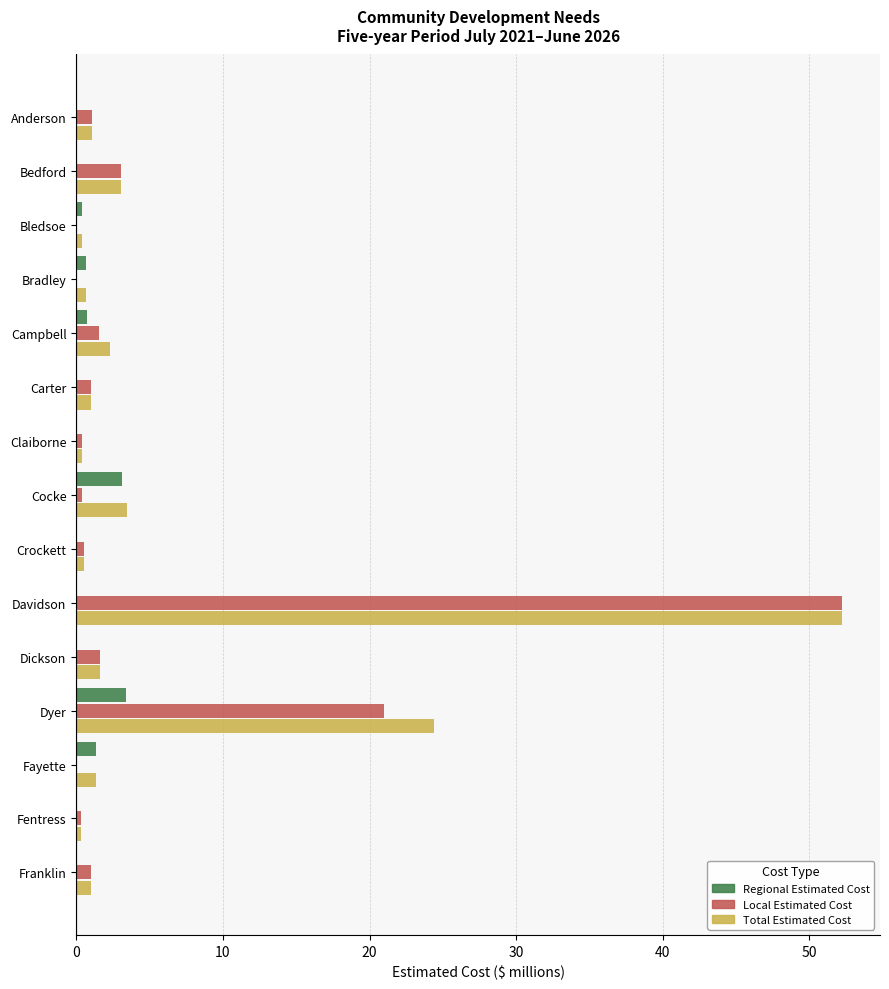

Where is Local Estimated Cost nearest to the value 26?

Dyer